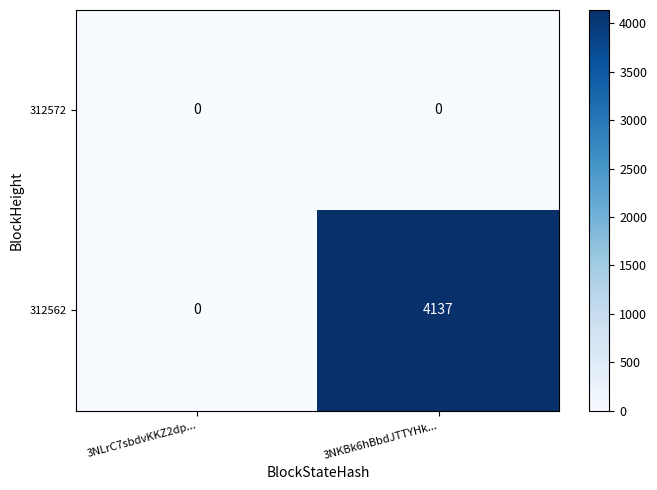

Between 3NLrC7sbdvKKZ2dp... and 3NKBk6hBbdJTTYHk..., which series saw the biggest shift?

312562